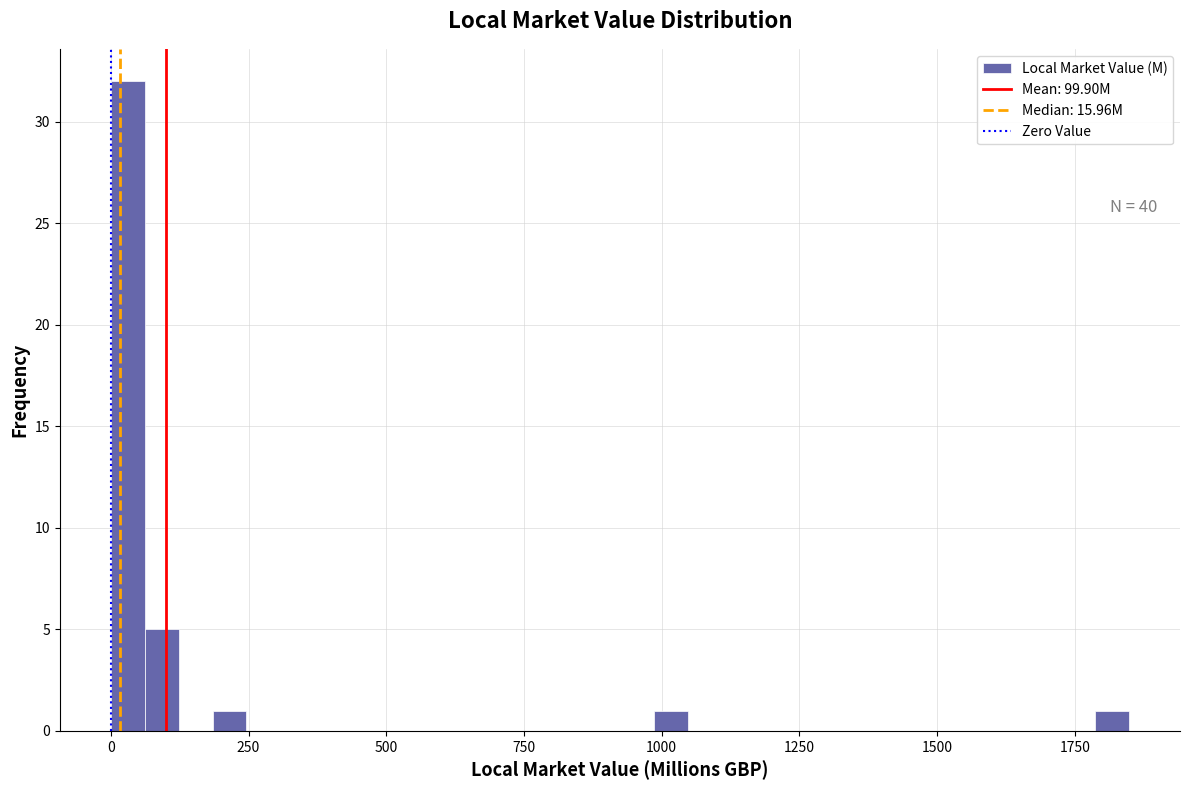

Read against the x-axis, roughly where is the centre of the tallest bar?

50